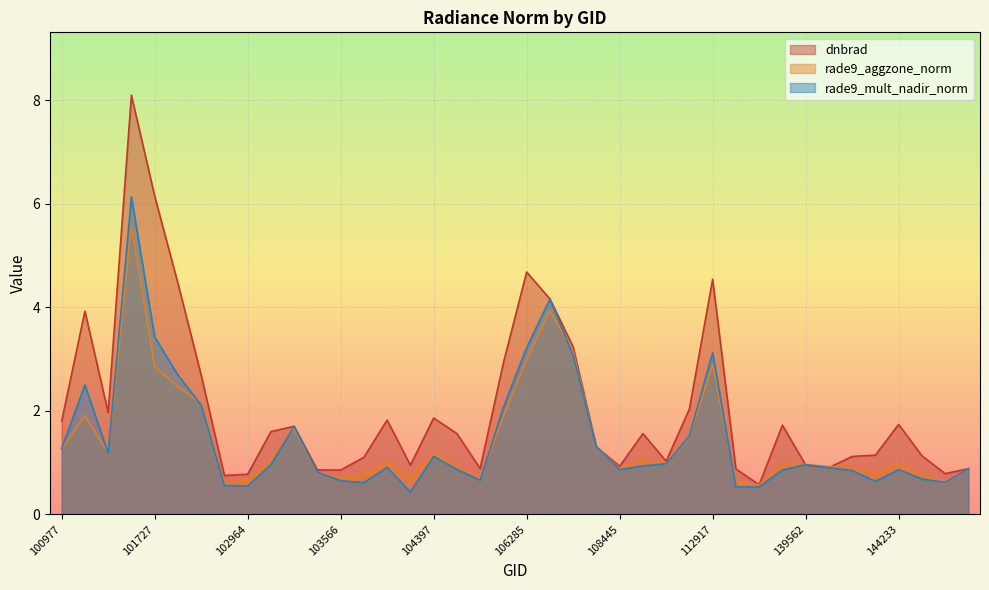

Where is the first local minimum for dnbrad?

101111